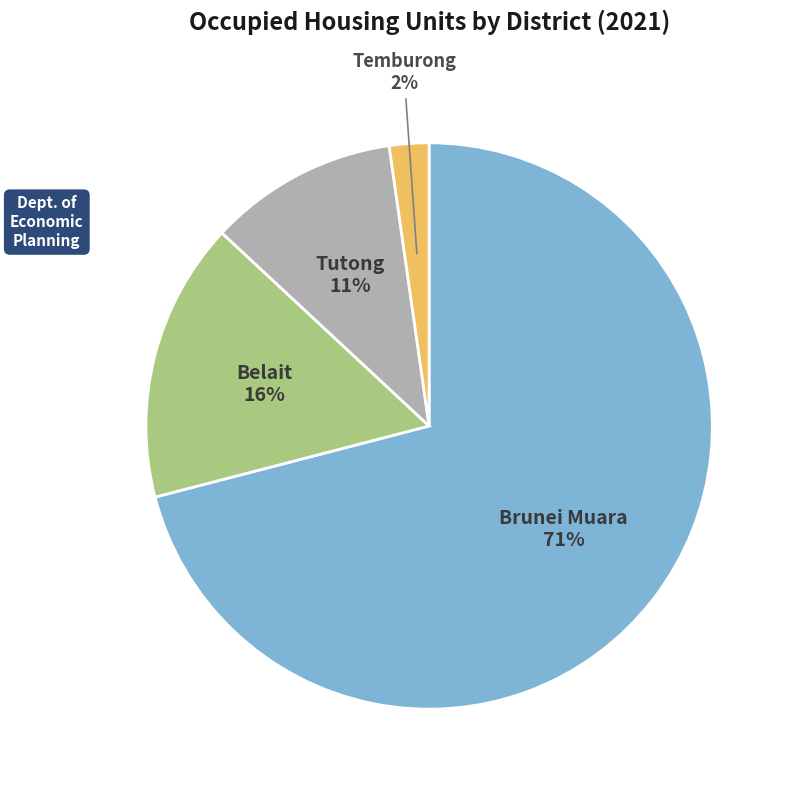

Is it true that Belait is 16% of the pie?

True